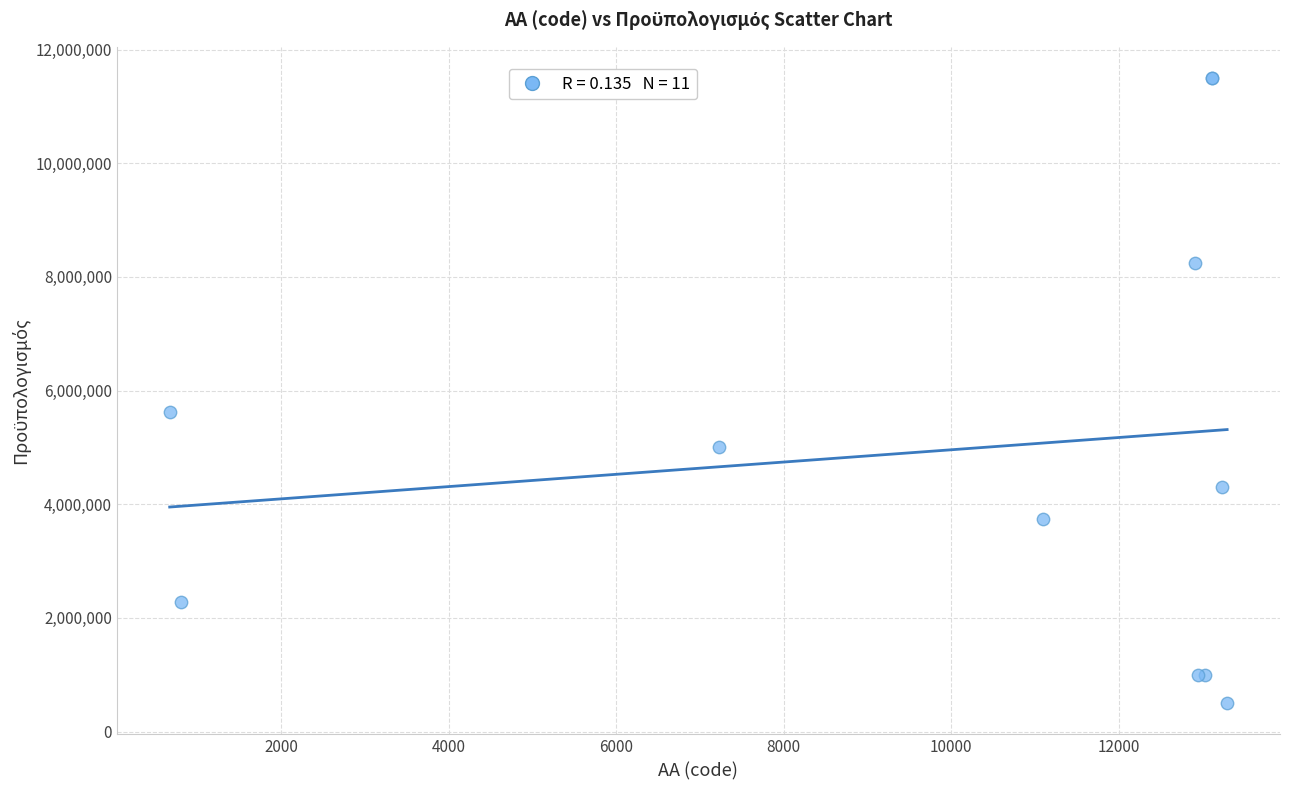

What Y value in the scatter plot is closest to 6000000?

5622879